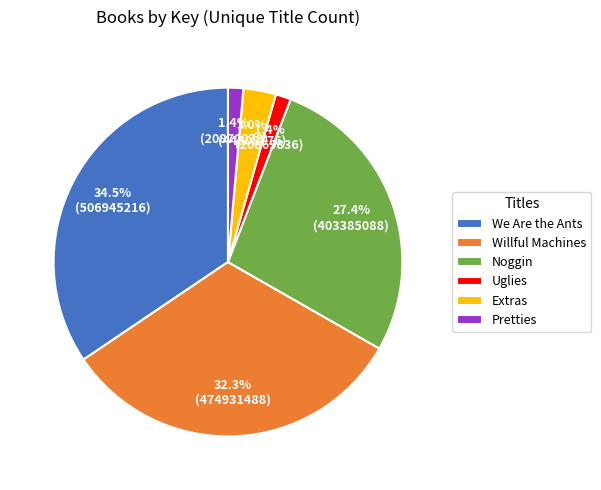

Is there any slice that represents more than half of the pie?

No